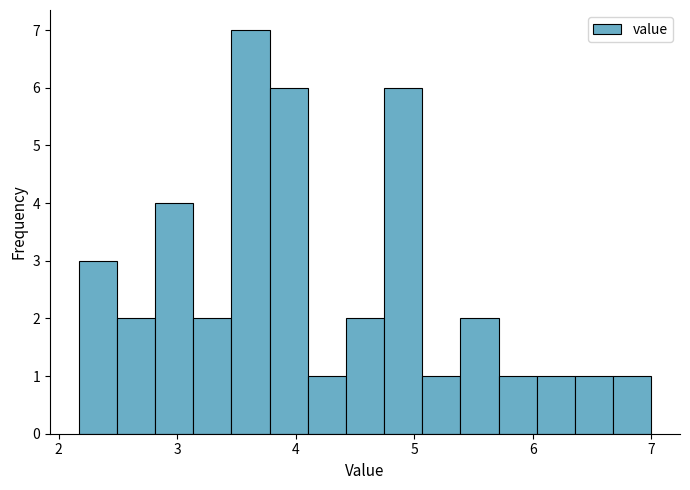

Around what value on the x-axis is the tallest bar? Give the approximate position of its centre, as read against the axis.

3.6